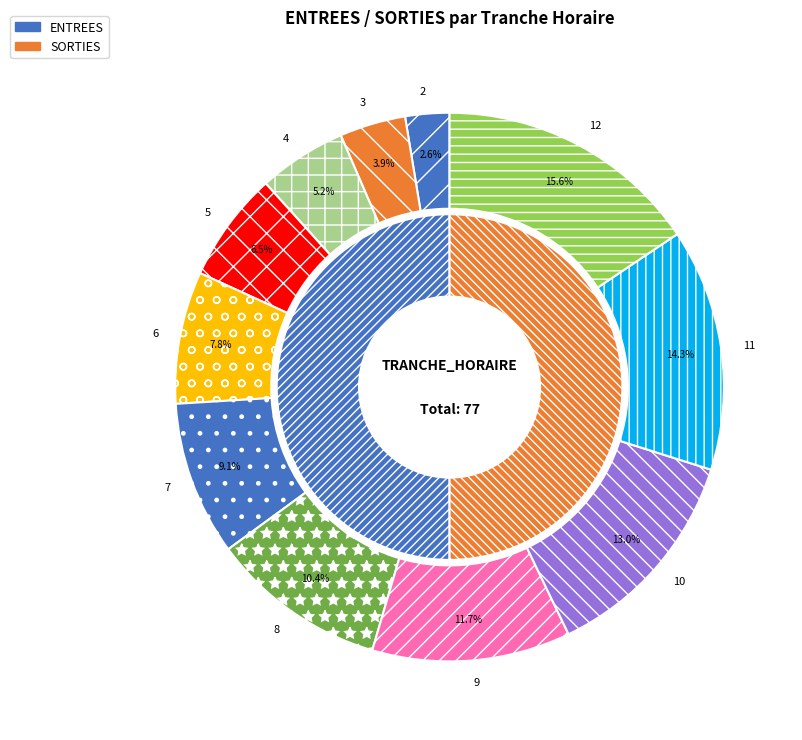

To the nearest percent, what is the difference between the largest and smallest slice percentages?

13%